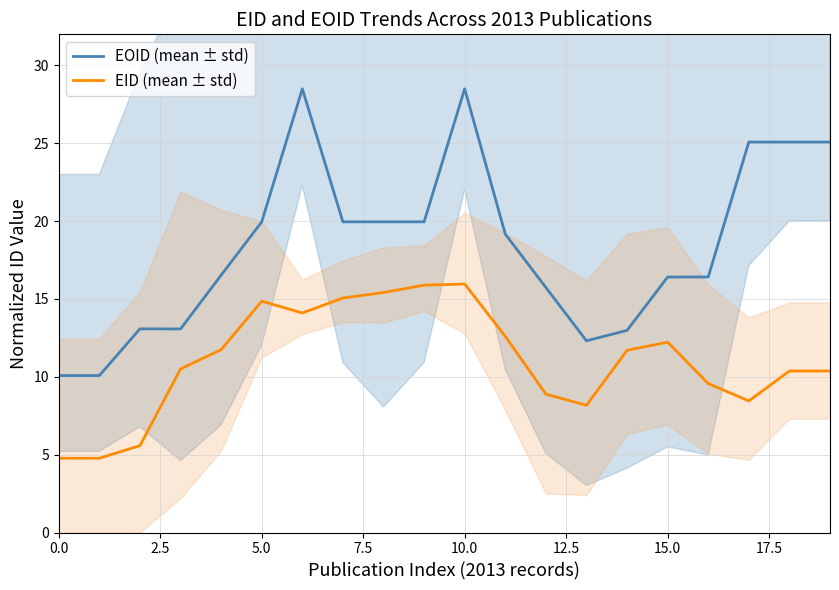

What position from the left is 10?

11